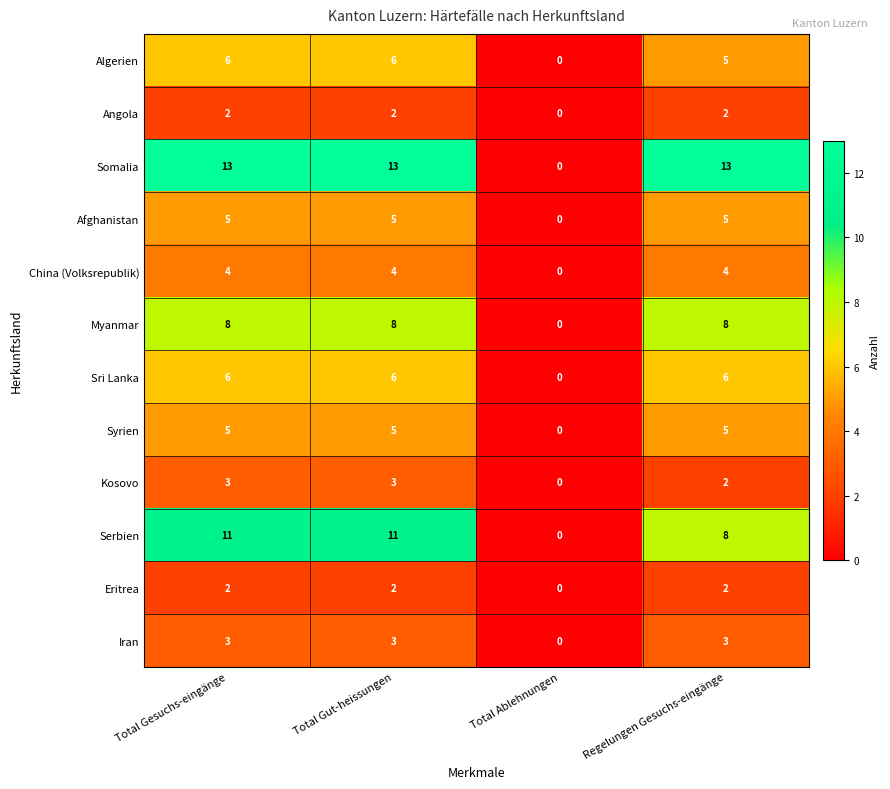

True or false: Afghanistan has a value of -3 at Total Ablehnungen.

False